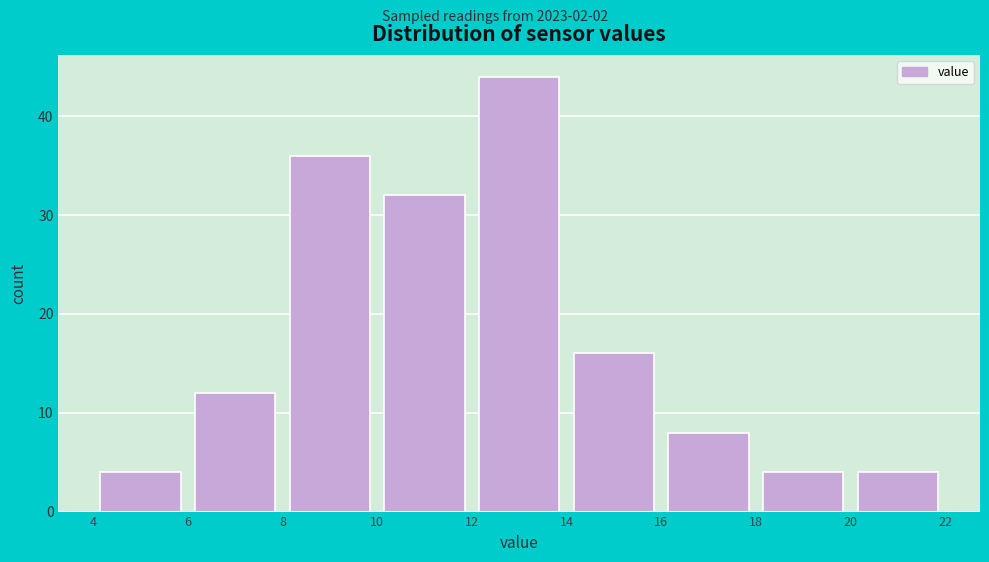

Reading left to right, list every bar in this chart as the range it spans on the x-axis followed by its height. The values are not printed on the chart, so give them approximately, as read against the axis.

4 to 6: 4
6 to 8: 12
8 to 10: 36
10 to 12: 32
12 to 14: 44
14 to 16: 16
16 to 18: 8
18 to 20: 4
20 to 22: 4